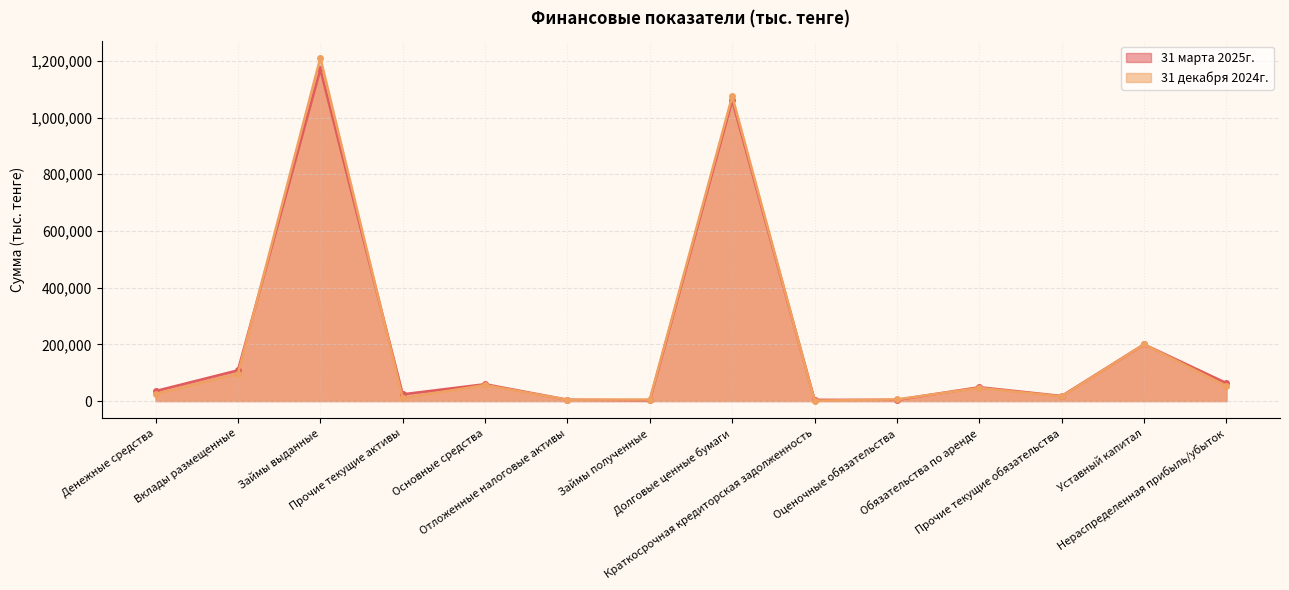

What position from the left is Займы полученные?

7